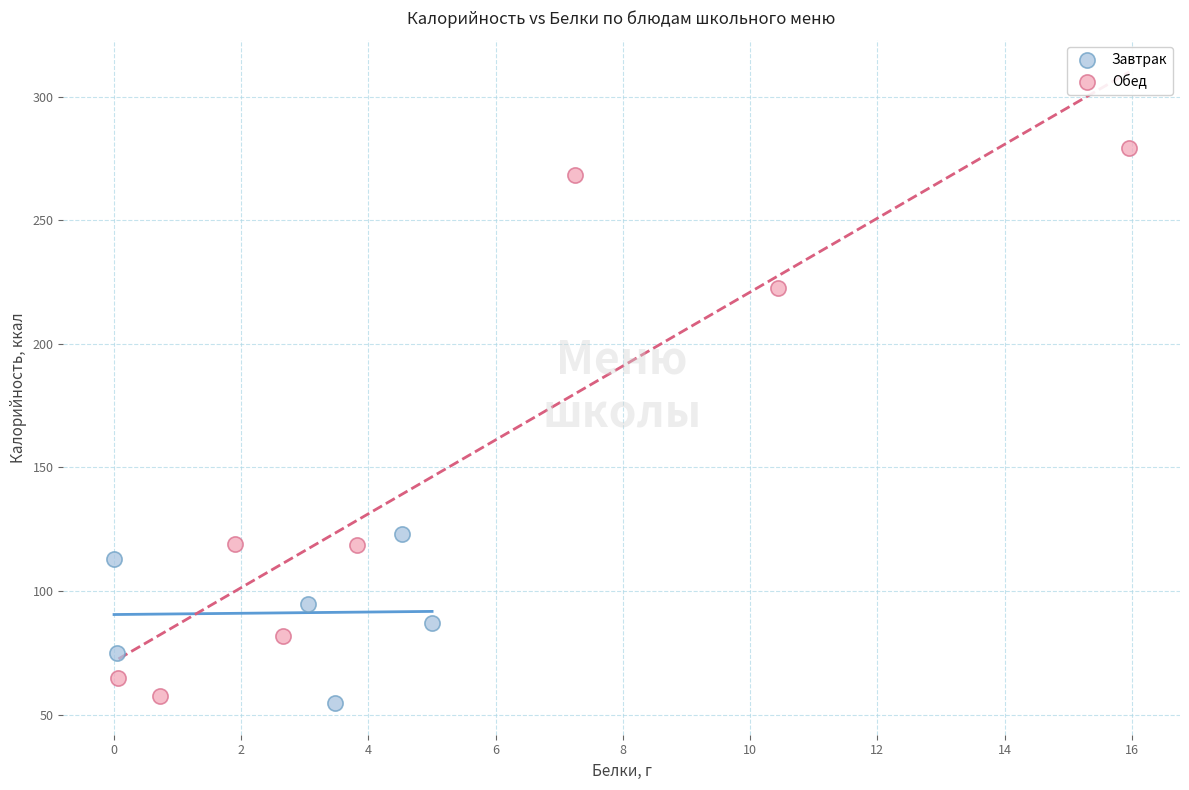

Which series has the largest Y range (max minus min)?

Обед